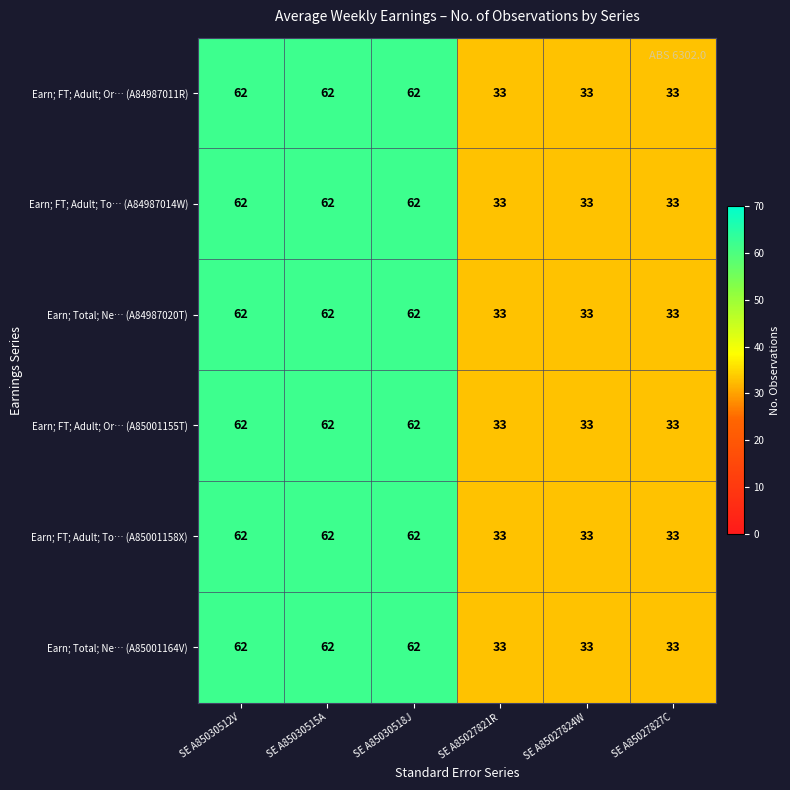

What is the sum of the Earn; FT; Adult; To… (A85001158X) values at SE A85030512V and SE A85027827C?

95